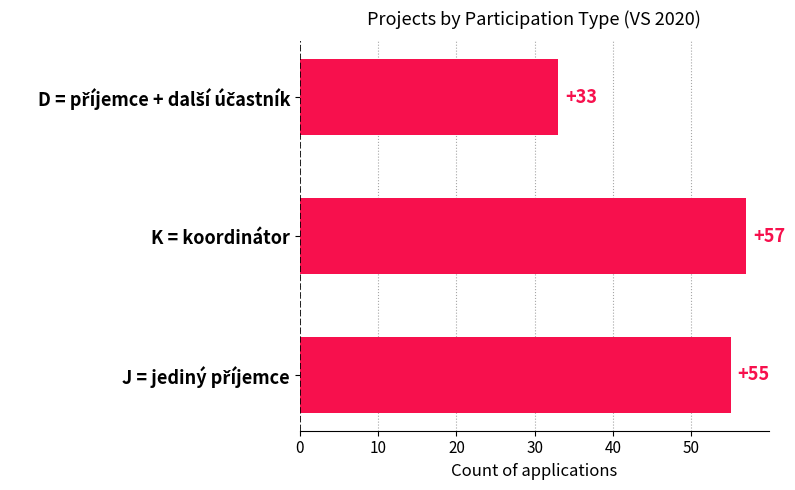

Does the chart contain stacked bars?

No